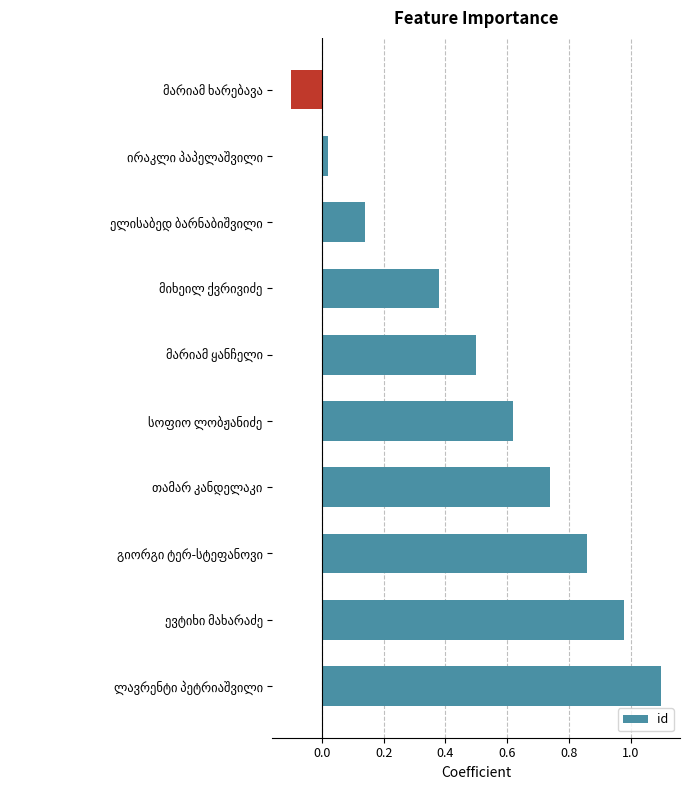

What is the average value?

0.5